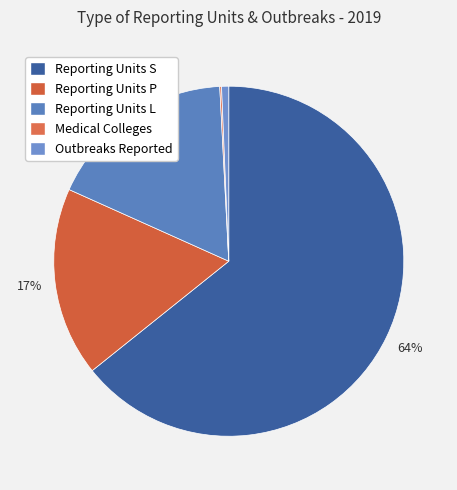

Does Reporting Units S account for over 50% of the chart?

Yes